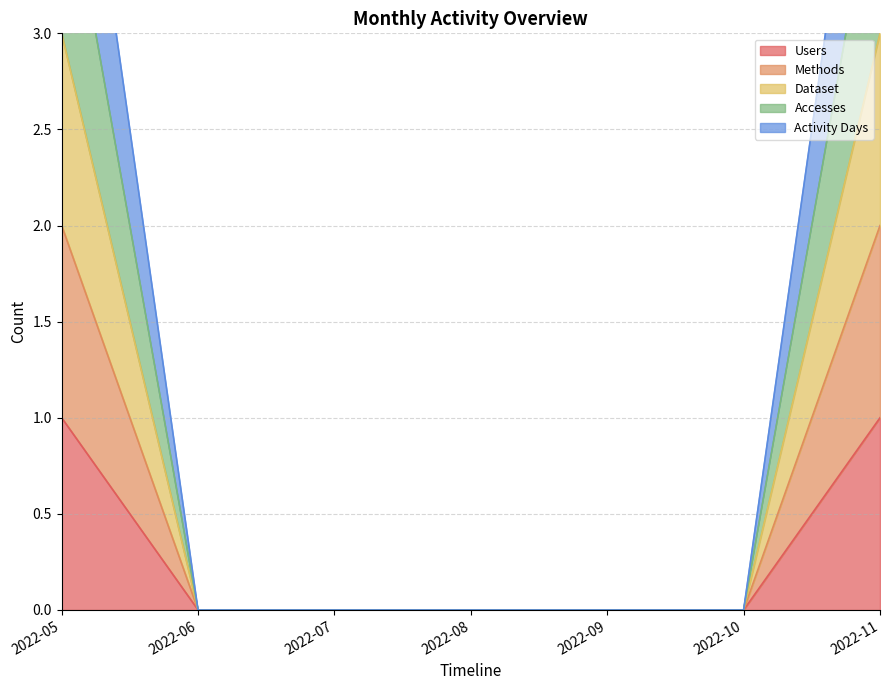

True or false: Accesses and Dataset cross at least once.

False